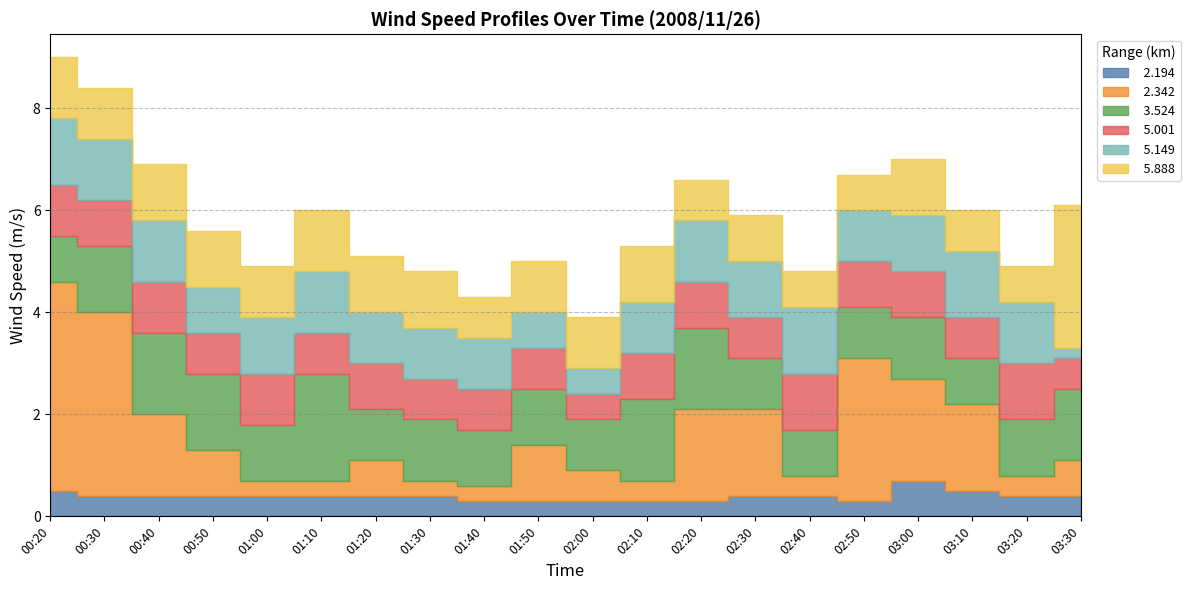

True or false:   2.342 and   5.001 intersect in this chart.

True